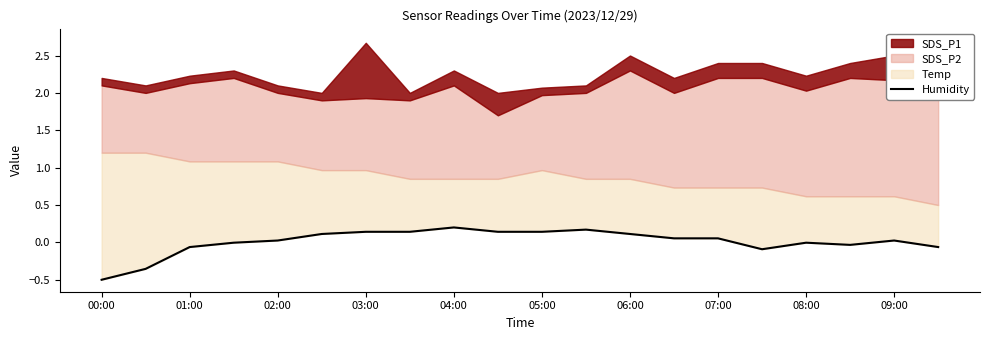

Reading left to right, what are all the values shown in this chart?

-0.5	-0.4	-0.1	-0.0	0.0	0.1	0.1	0.1	0.2	0.1	0.1	0.2	0.1	0.1	0.1	-0.1	-0.0	-0.0	0.0	-0.1